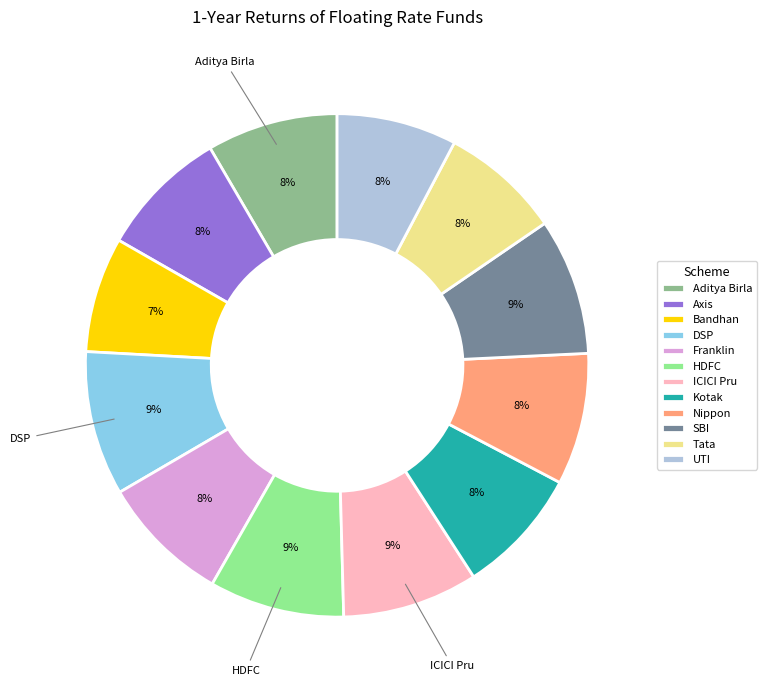

Is the sum of Bandhan and Axis greater than half?

No